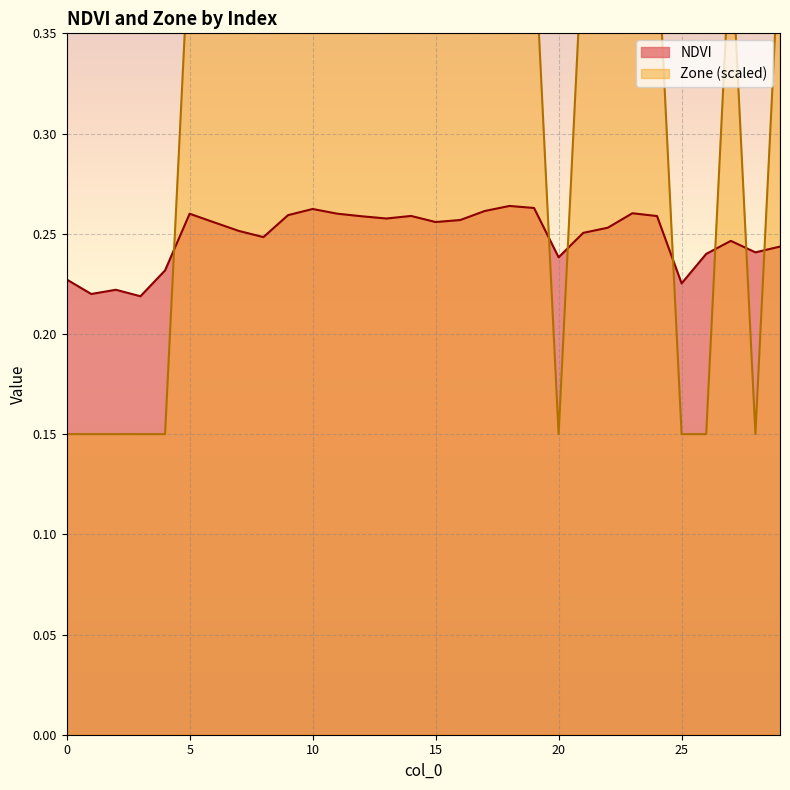

How many NDVI values are between 0 and 1?

30